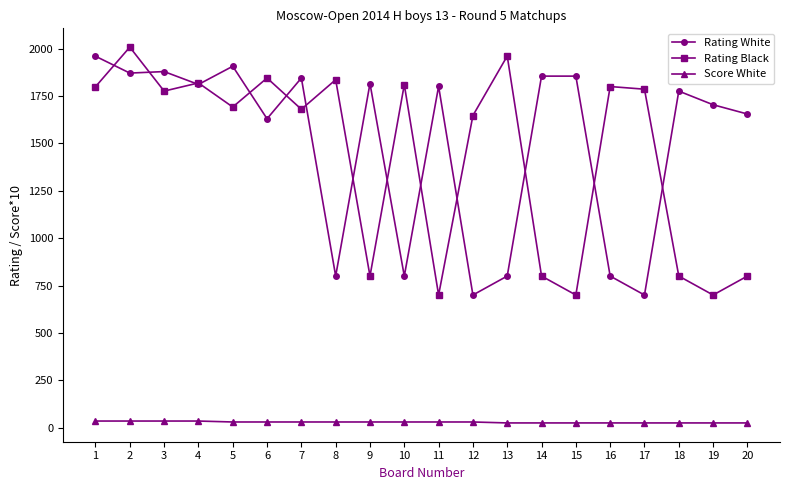

The value of Rating Black at 11 is 1157. True or false?

False